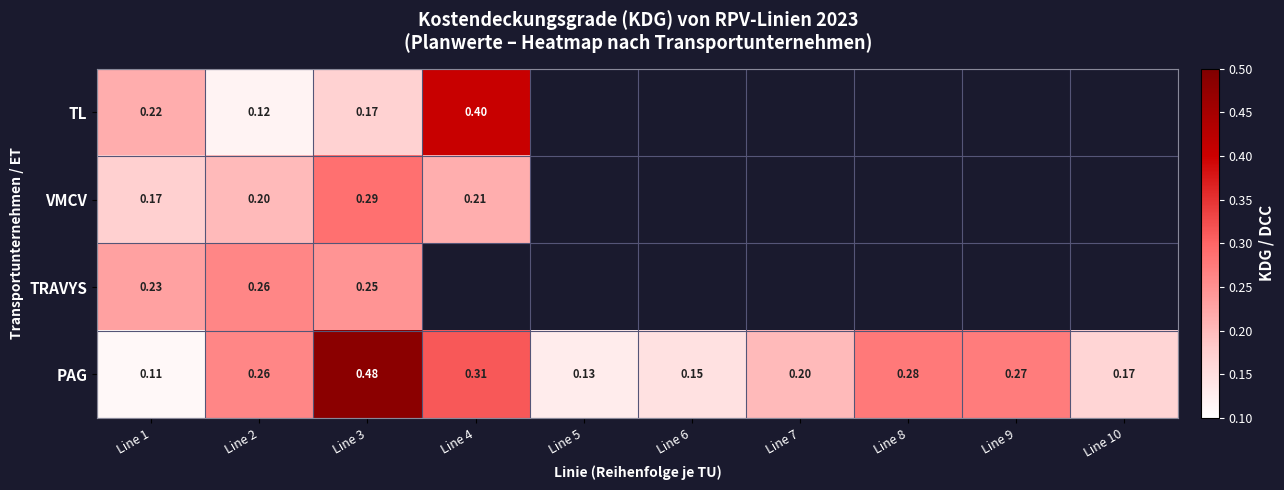

Count the number of data series in this chart.

4